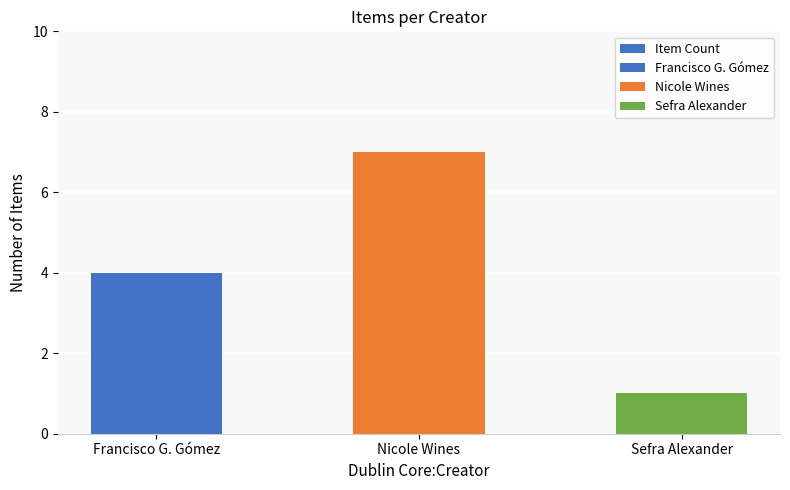

What is the greatest value displayed?

7